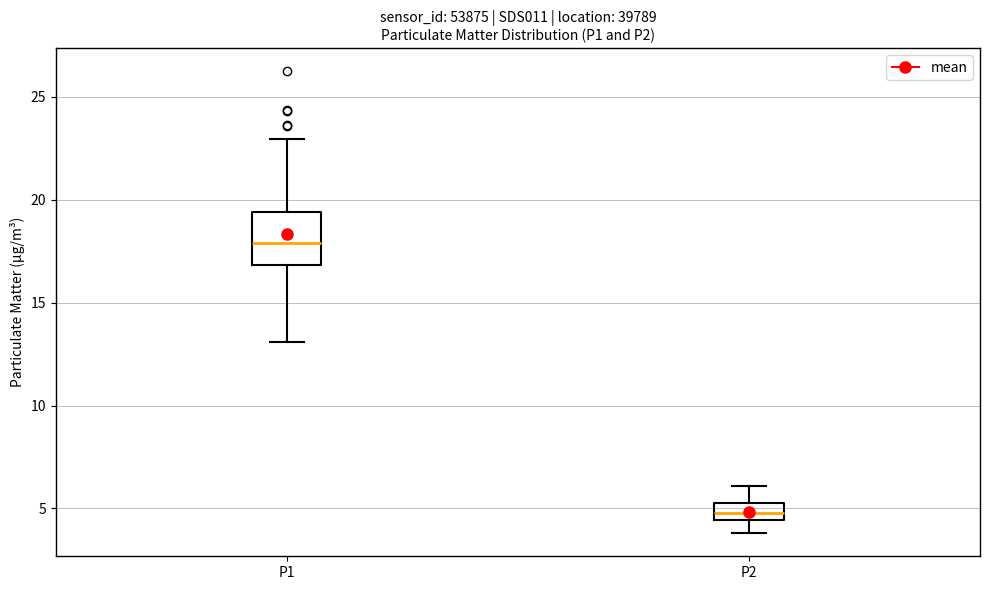

Which box's median line is the lowest?

P2